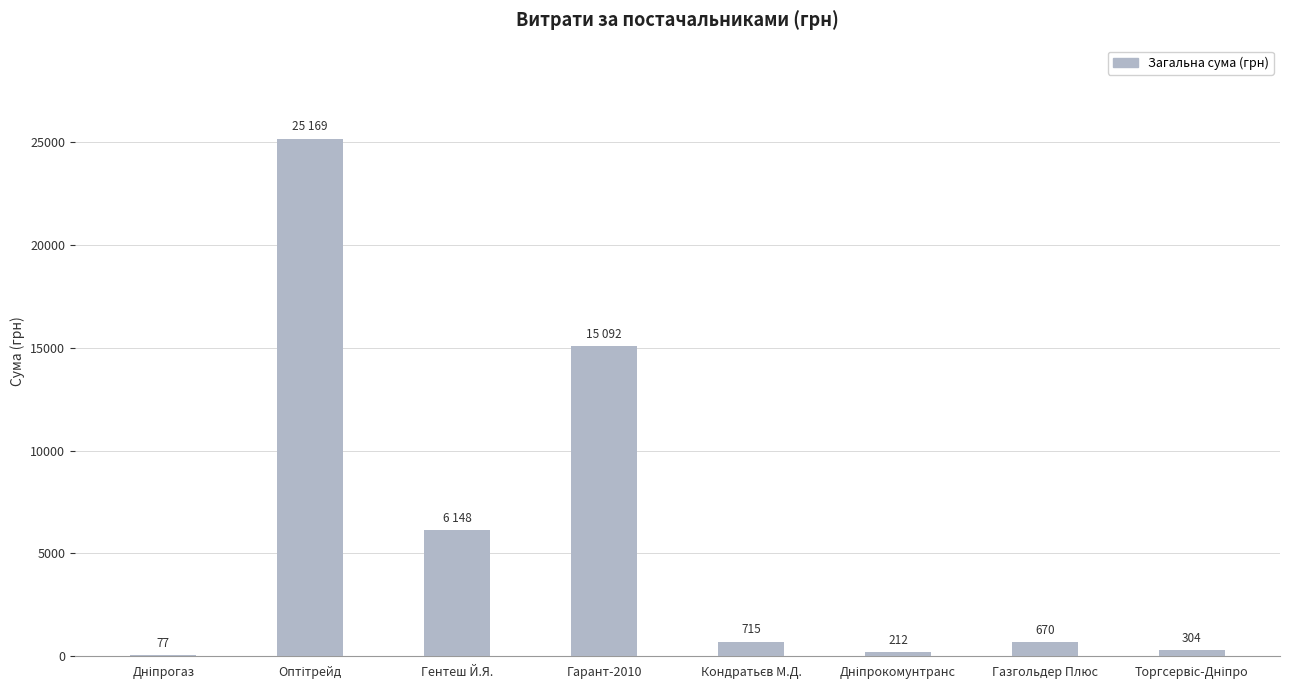

Which has a higher value, Газгольдер Плюс or Гарант-2010?

Гарант-2010